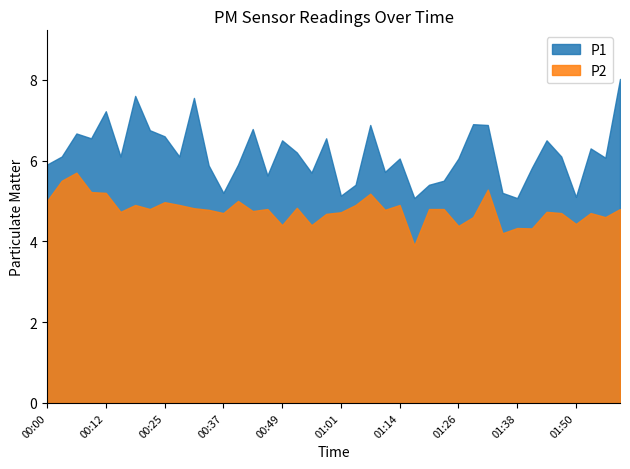

Rank the series by their maximum value, from lowest to highest.

P2, P1